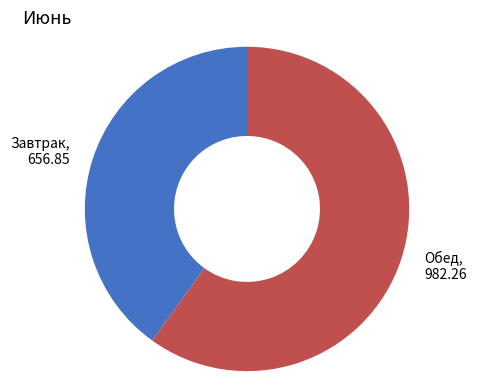

Combined, do Завтрак, 656.85 and Обед, 982.26 account for over 50%?

Yes